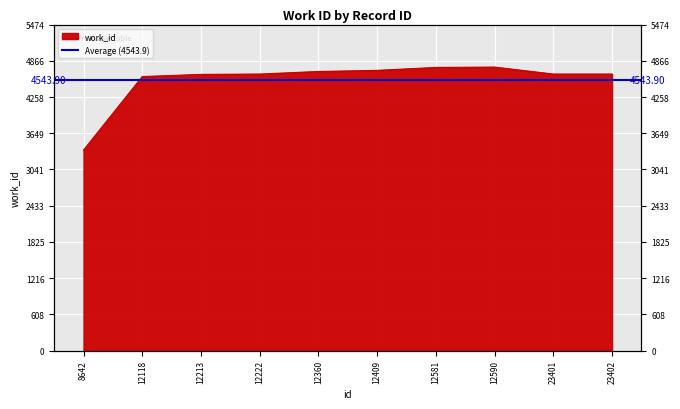

Rank the categories by value from lowest to highest.

8642, 12118, 12213, 12222, 23401, 23402, 12360, 12409, 12581, 12590